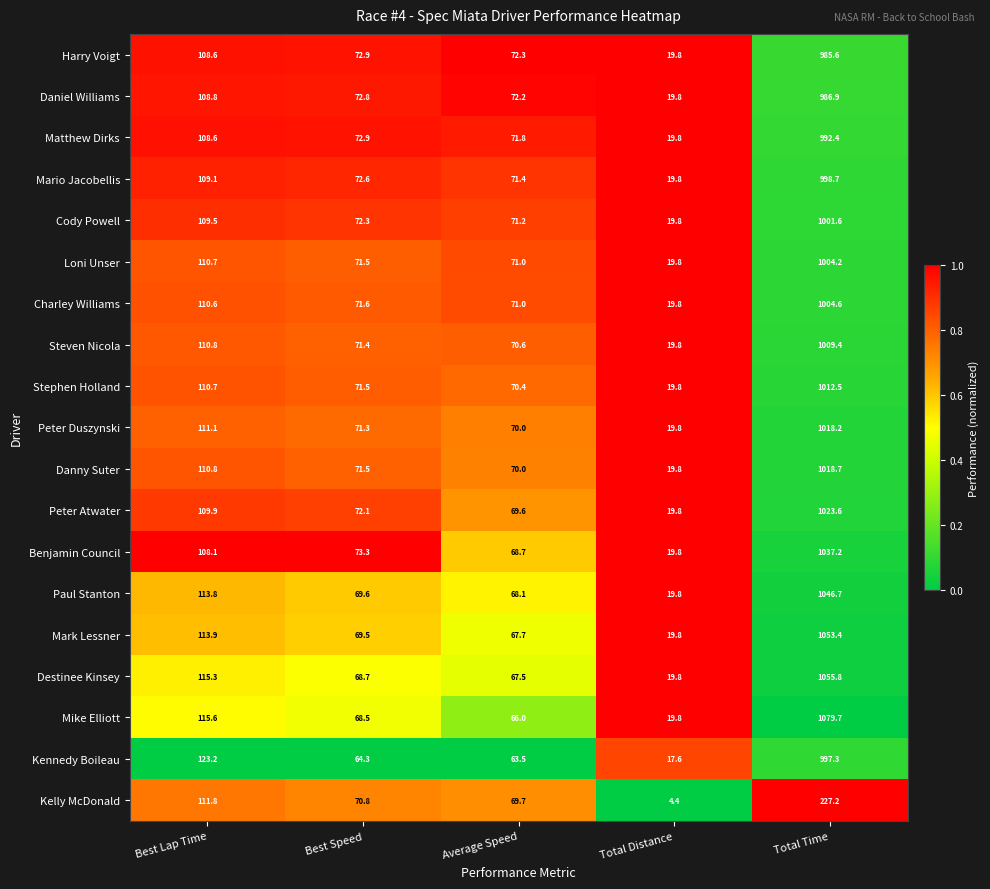

What is the difference between the highest and lowest values at Best Lap Time?

15.1